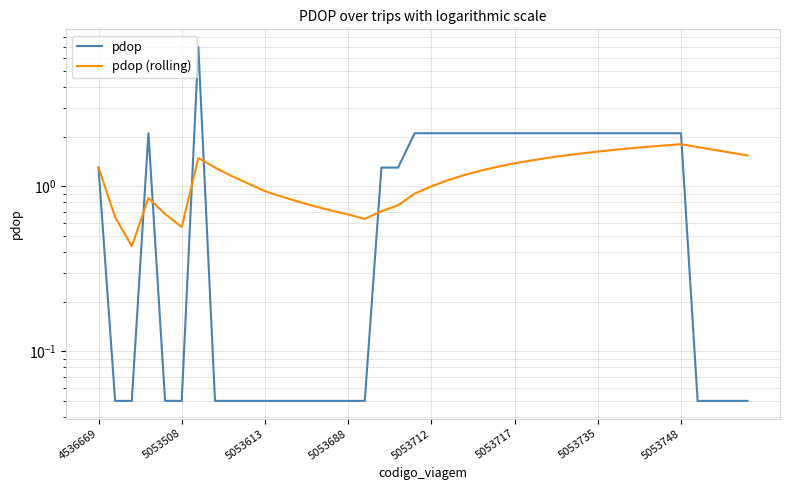

The value of pdop (rolling) at 13 is 1.2. True or false?

False